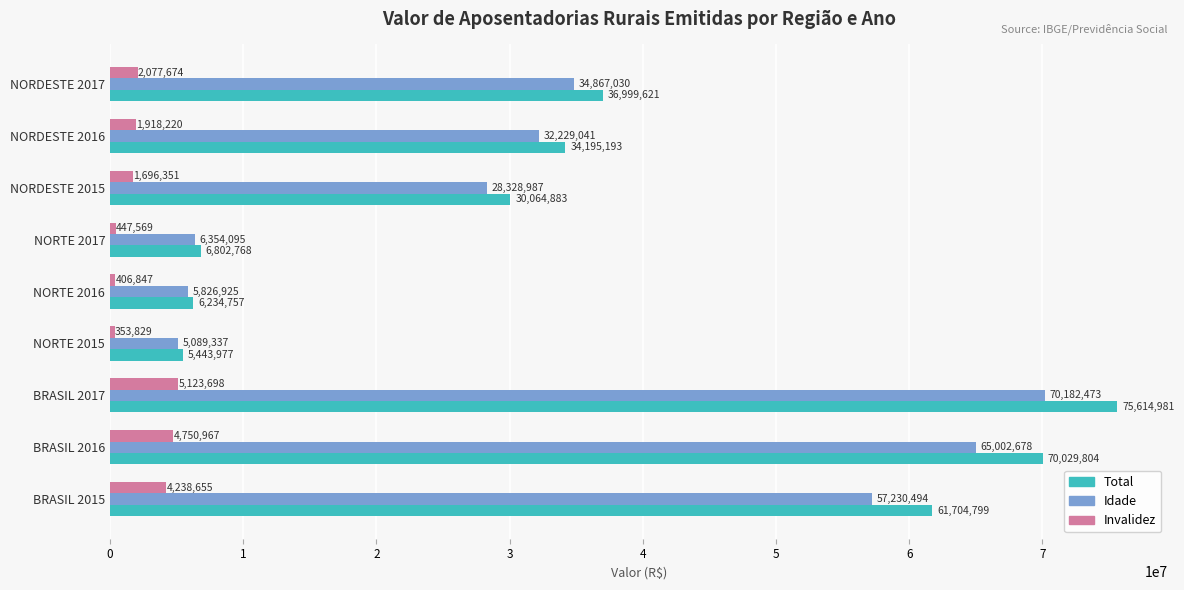

Which series has the widest spread of values?

Total